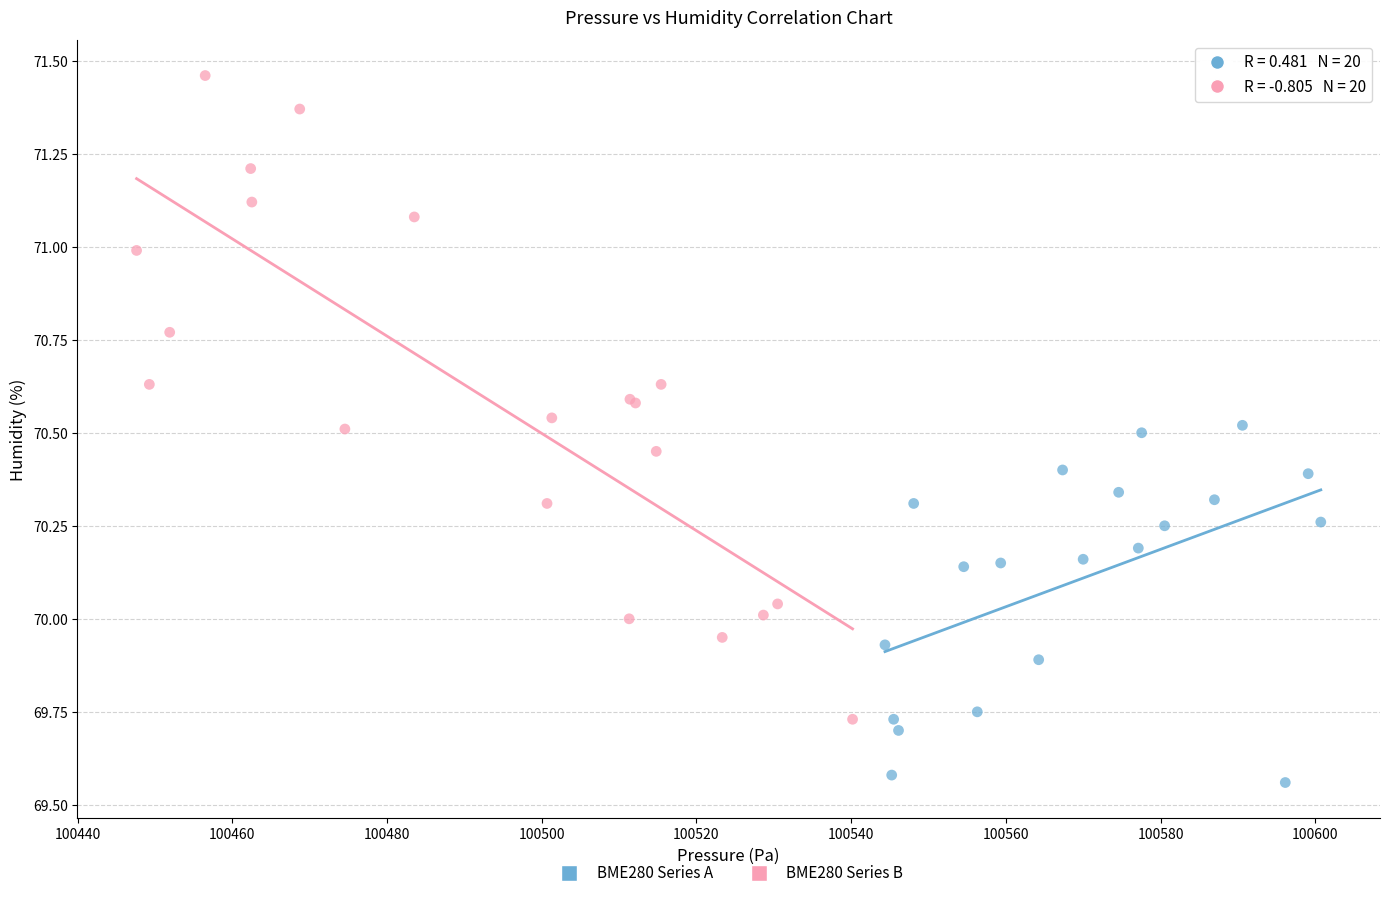

Which series reaches the minimum Y coordinate?

BME280 Series A